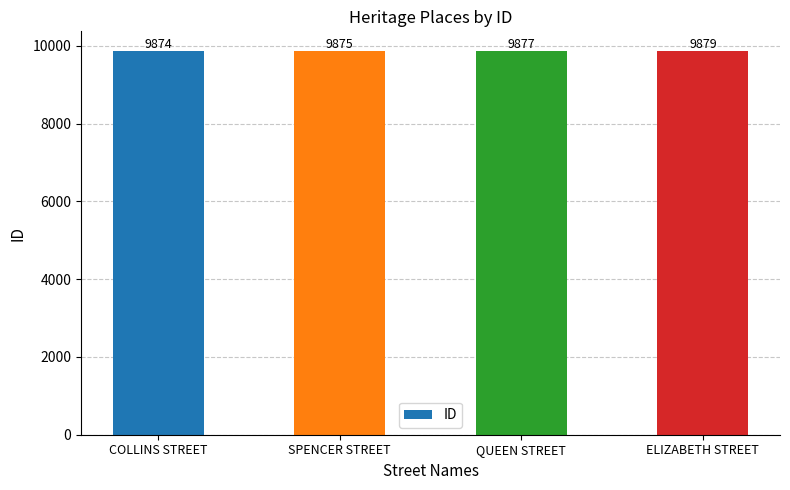

What is the maximum value shown in the chart?

9879